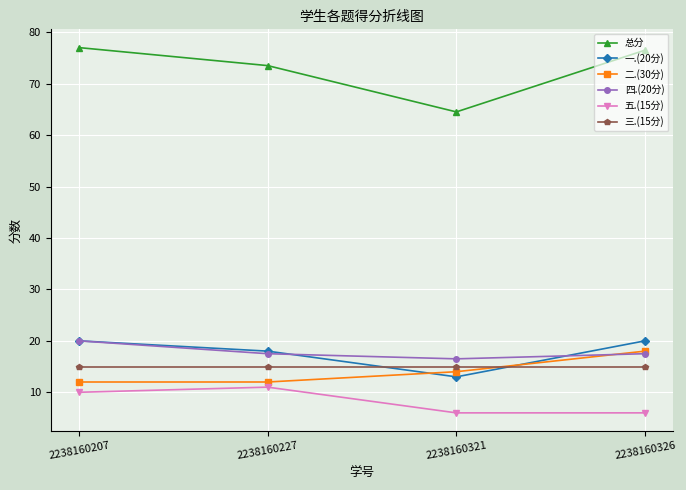

Does the chart display data point markers on the line(s)?

Yes